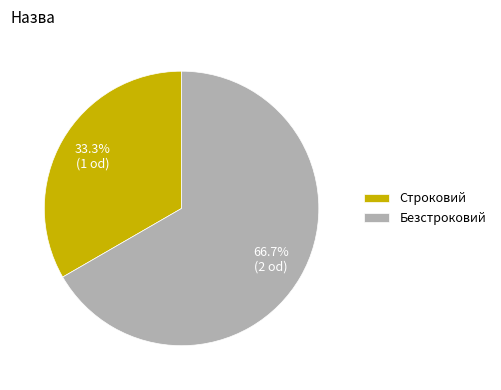

Does Строковий account for over 50% of the chart?

No